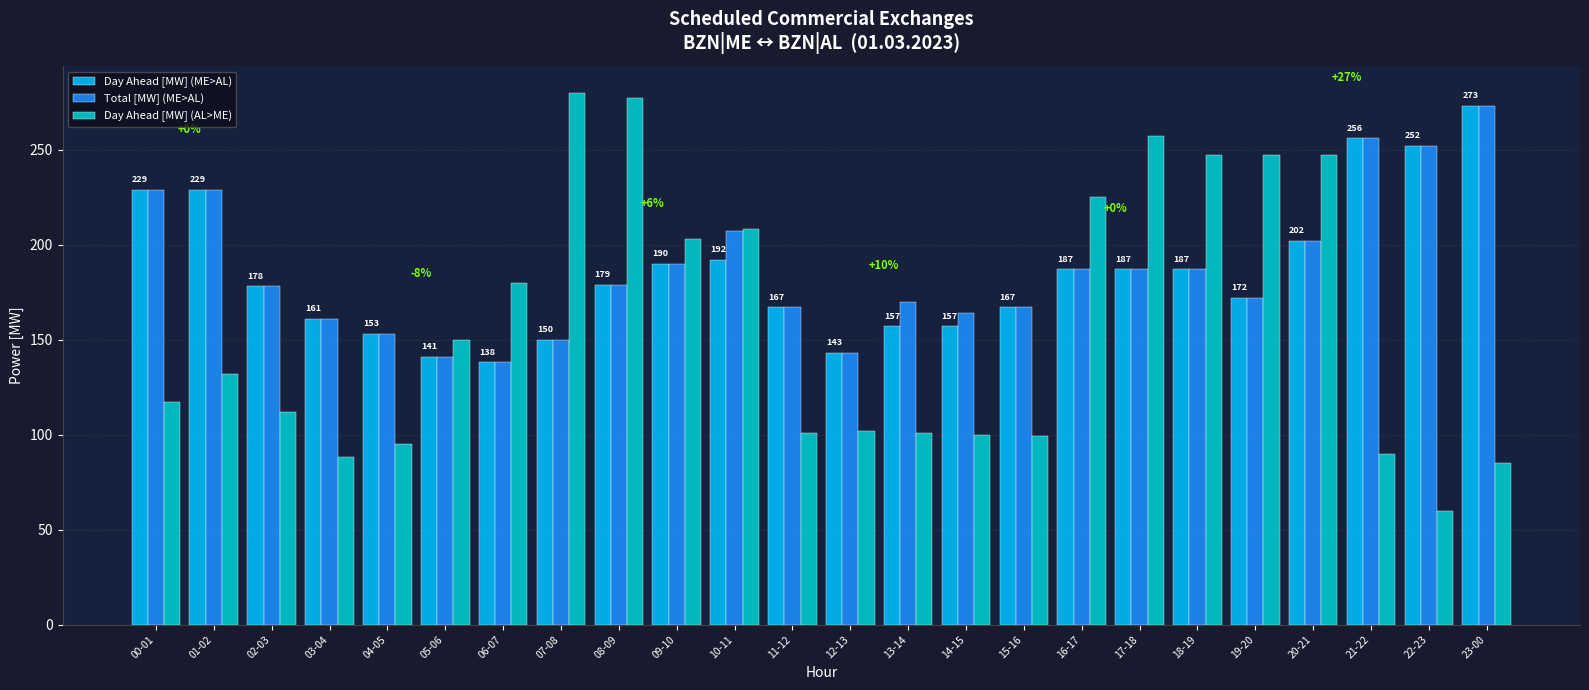

Count the number of data series in this chart.

3